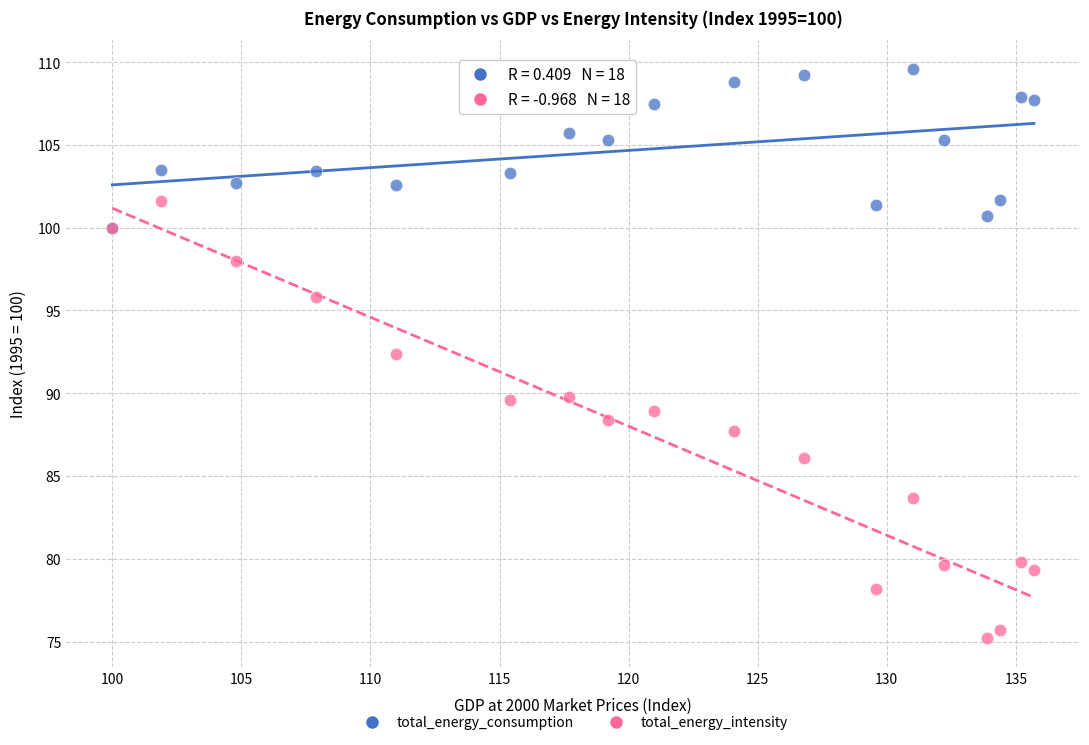

Which series reaches the minimum Y coordinate?

total_energy_intensity